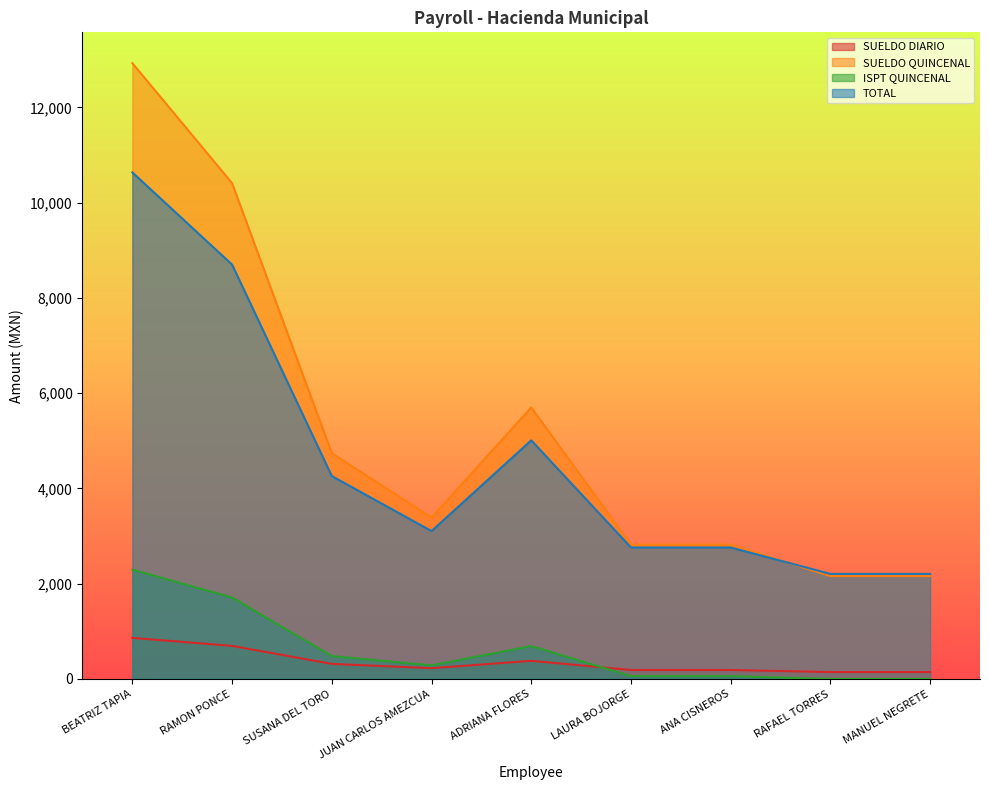

What is the approximate value of TOTAL at JUAN CARLOS AMEZCUA, to the nearest 100?

3100